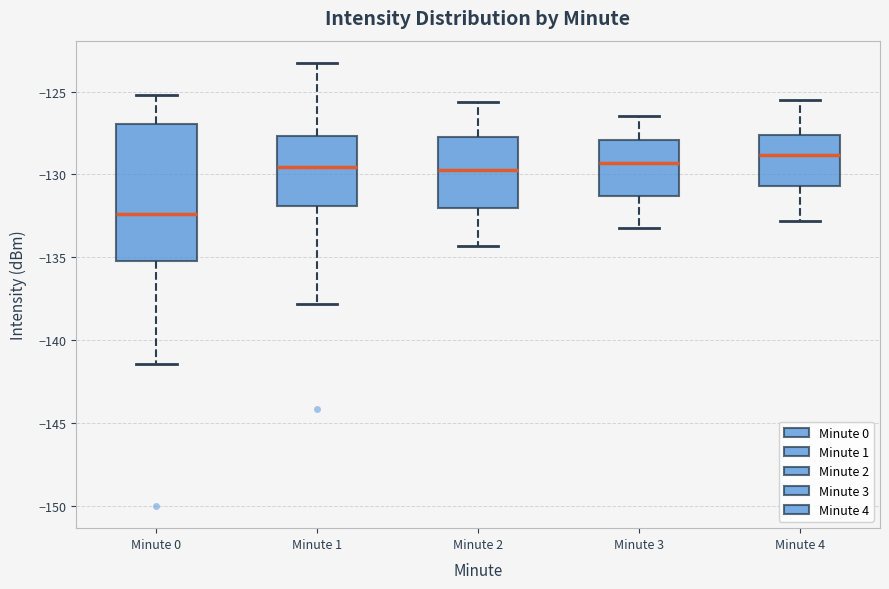

Reading left to right, transcribe this box plot: for each box, give where its median line is, the range the box spans, and where its two whiskers end, as read against the y-axis. The values are not printed on the chart, so give them approximately, as read against the axis.

Minute 0: median -132.5, box -135.0 to -127.0, whiskers -141.5 to -125.0
Minute 1: median -129.5, box -132.0 to -127.5, whiskers -138.0 to -123.5
Minute 2: median -129.5, box -132.0 to -127.5, whiskers -134.5 to -125.5
Minute 3: median -129.5, box -131.5 to -128.0, whiskers -133.0 to -126.5
Minute 4: median -129.0, box -130.5 to -127.5, whiskers -133.0 to -125.5